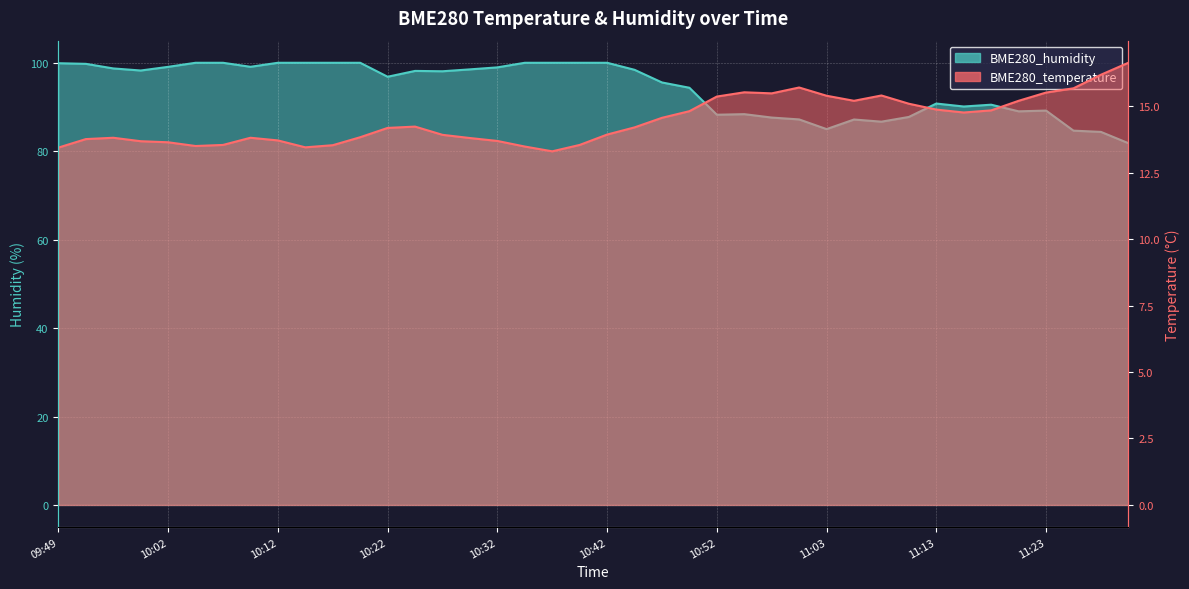

What is the minimum value shown in the chart?

13.3